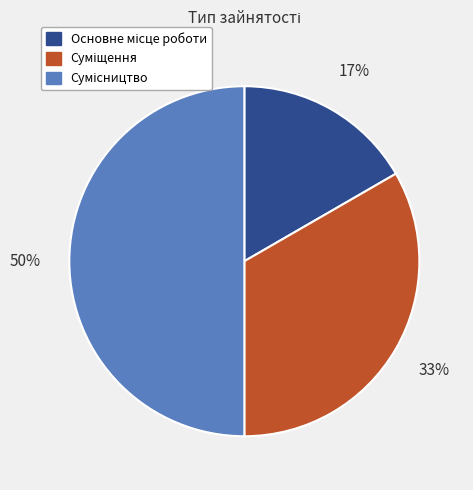

Count the number of slices in the pie.

3